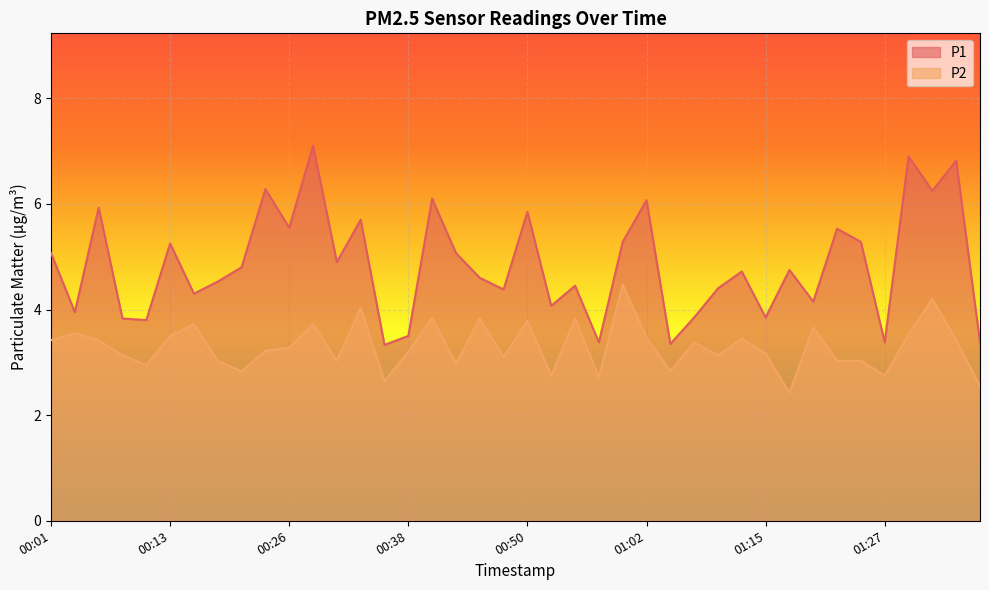

What is the total value across all series at 01:00?

9.8